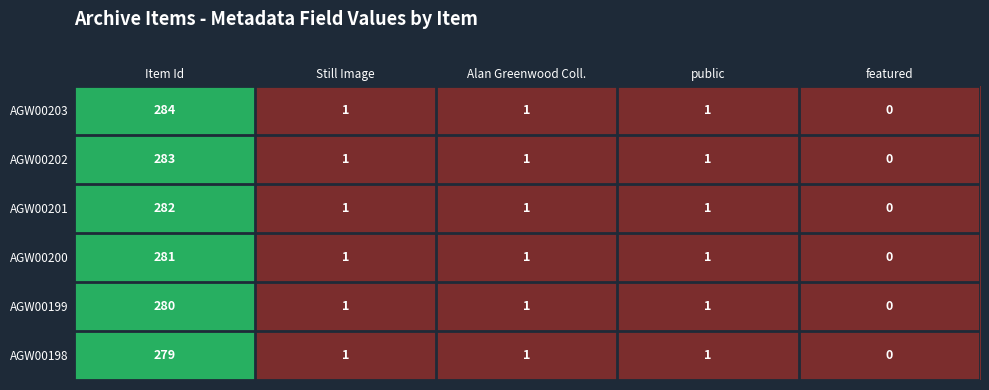

Is it true that AGW00198 equals 368 at Item Id?

False